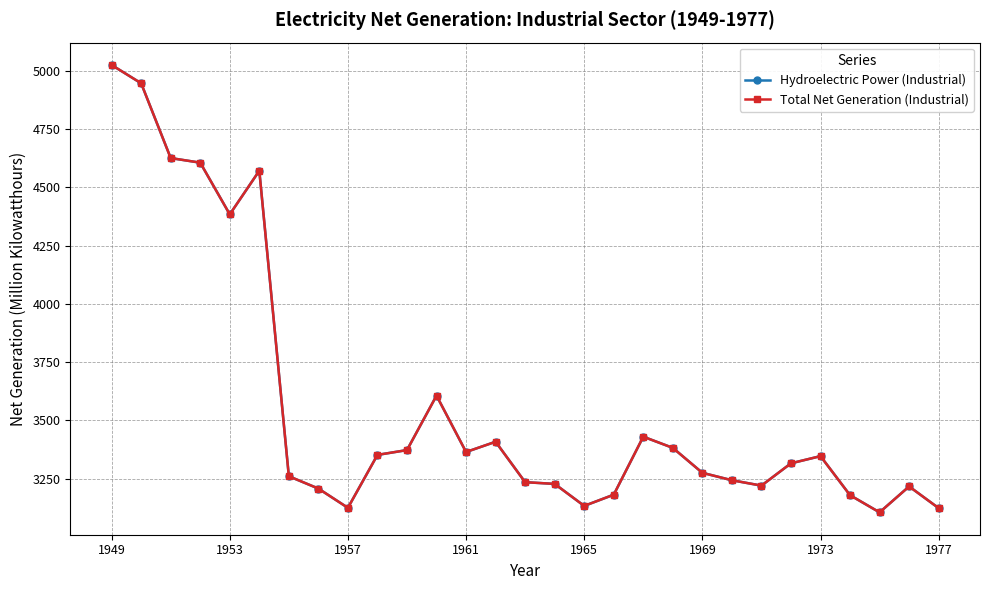

Does the chart have visible grid lines?

Yes